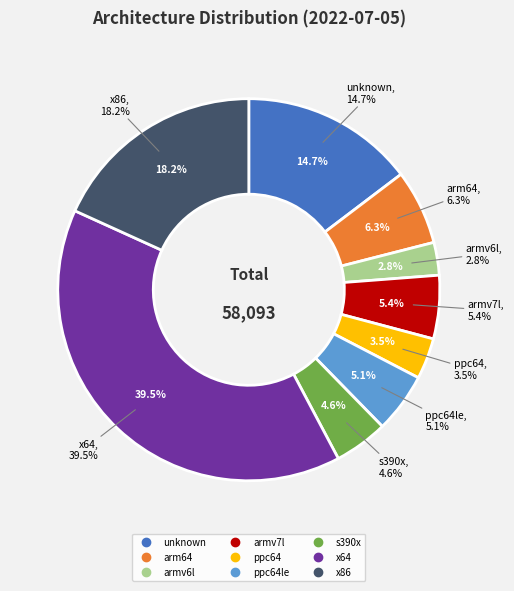

Is it true that x64 is 40% of the pie?

True